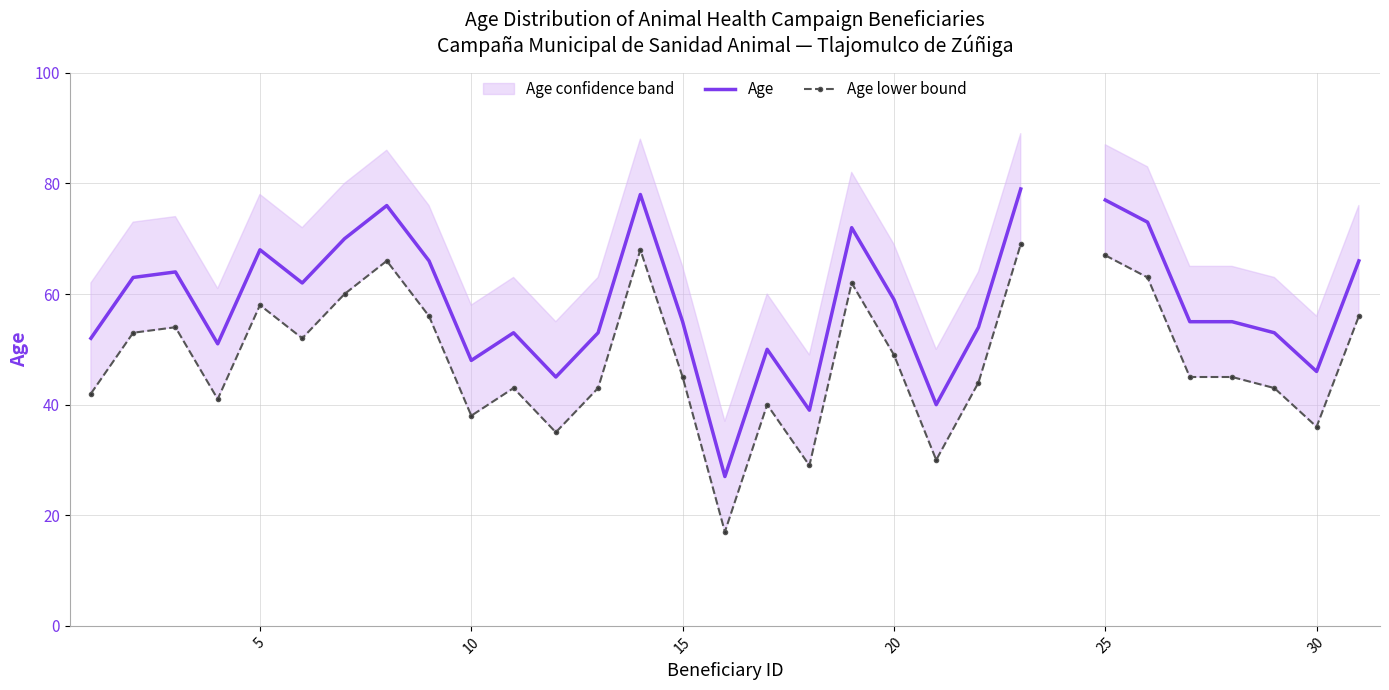

What is the difference between the highest and lowest values at 15?

10.0